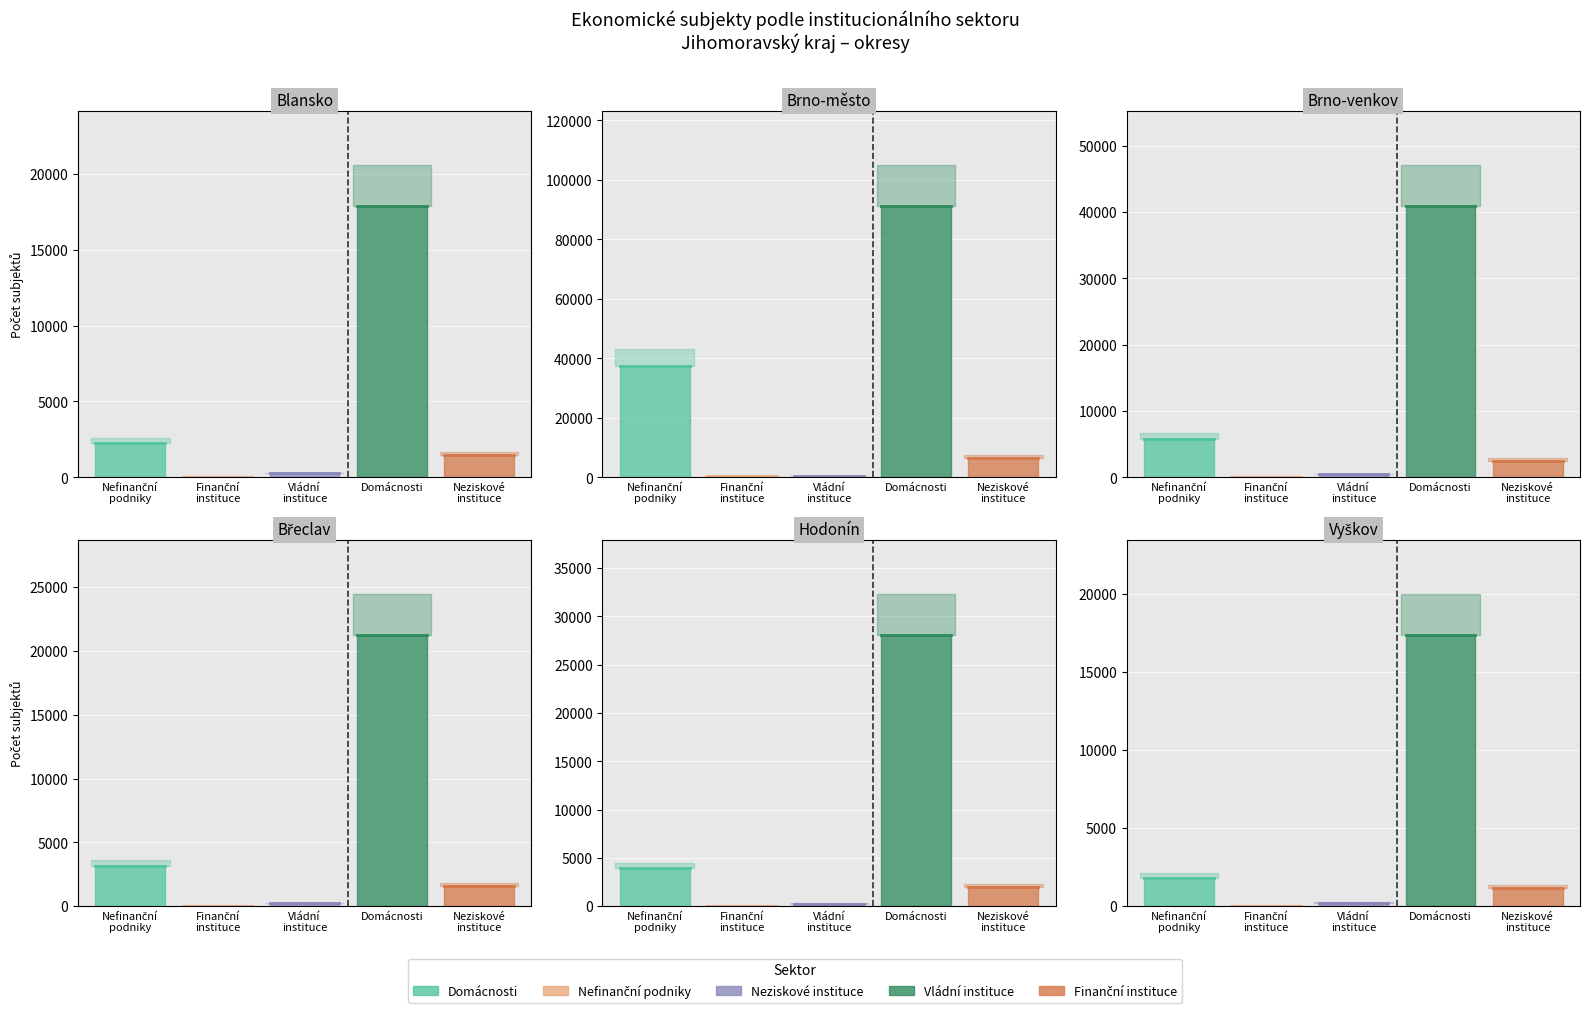

The Finanční instituce series shows 21 at Brno-venkov. True or false?

True